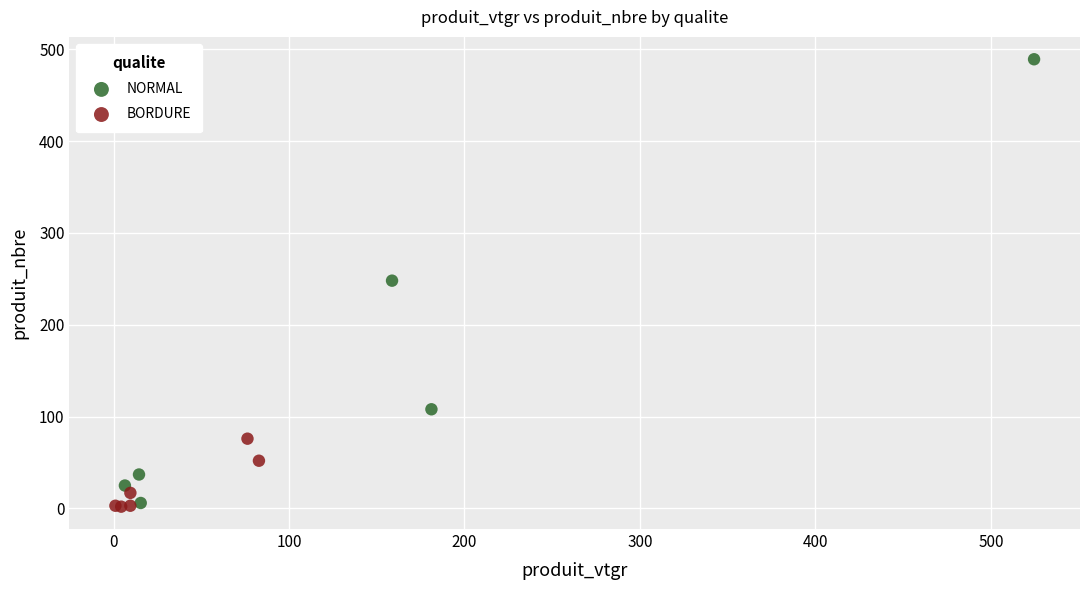

Which series has the widest spread of Y values?

NORMAL